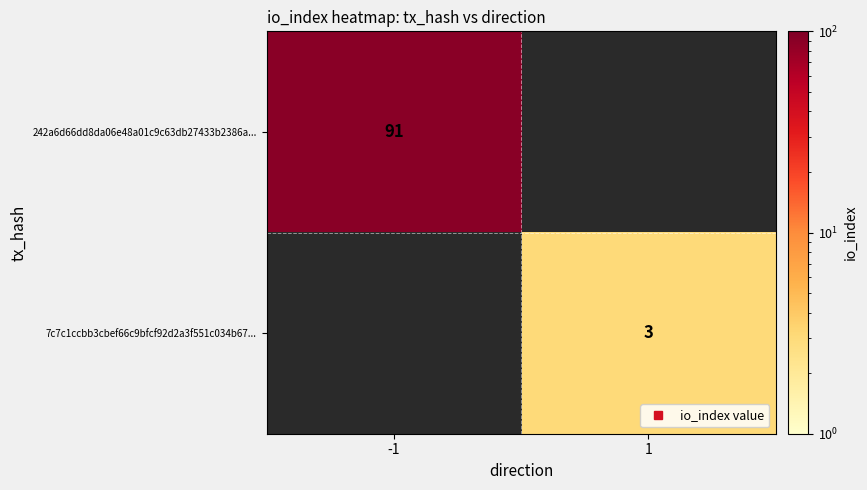

Which series has the largest range (max minus min)?

242a6d66dd8da06e48a01c9c63db27433b2386a...